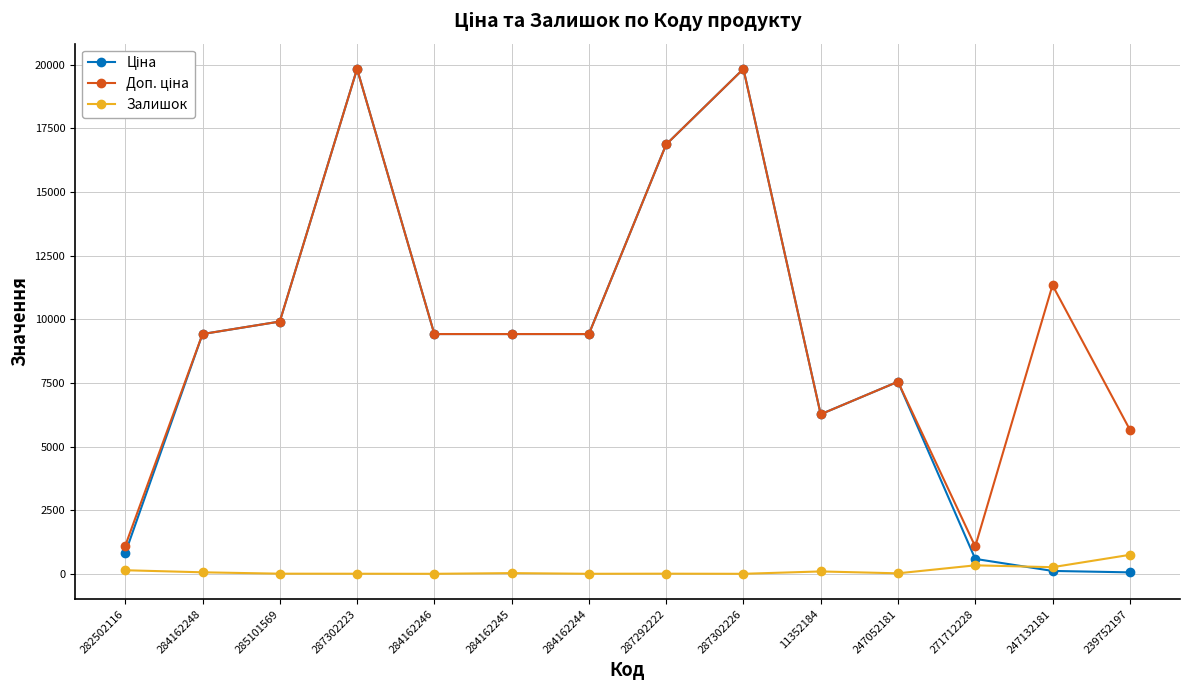

At how many categories does at least one series exceed 6510?

10